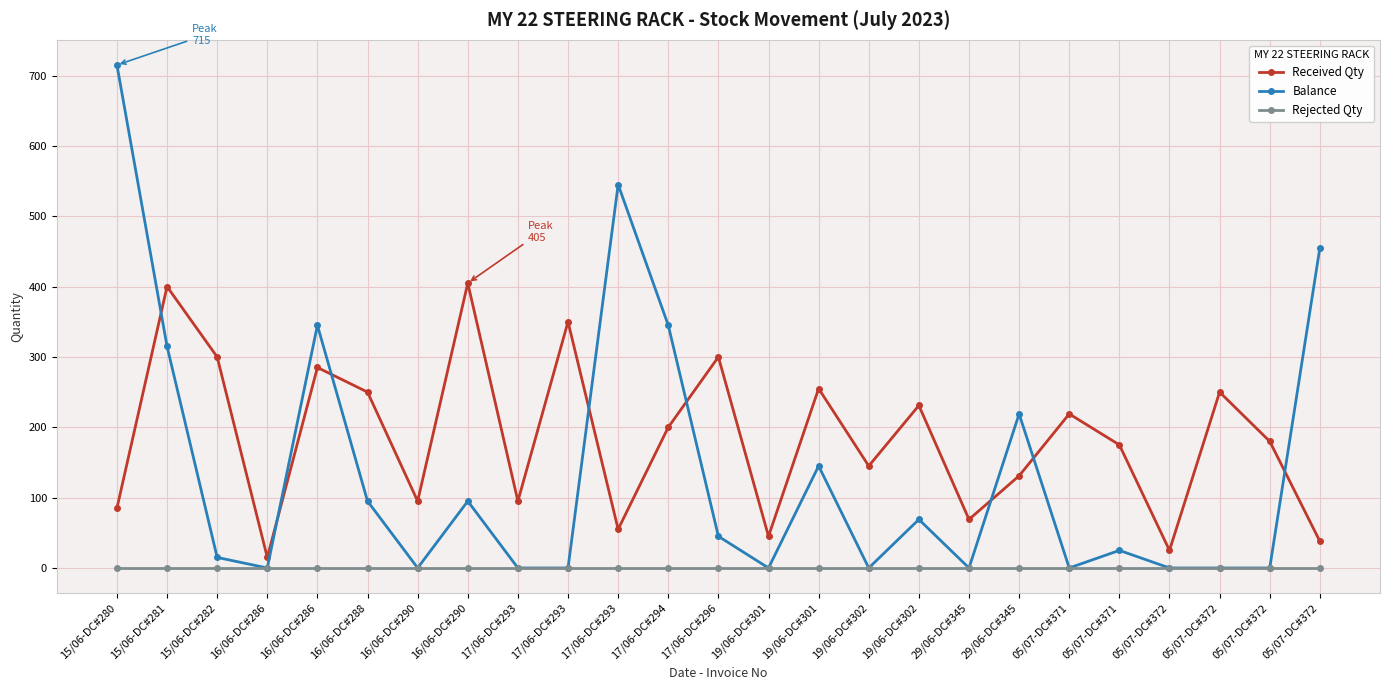

True or false: Rejected Qty and Received Qty intersect in this chart.

False